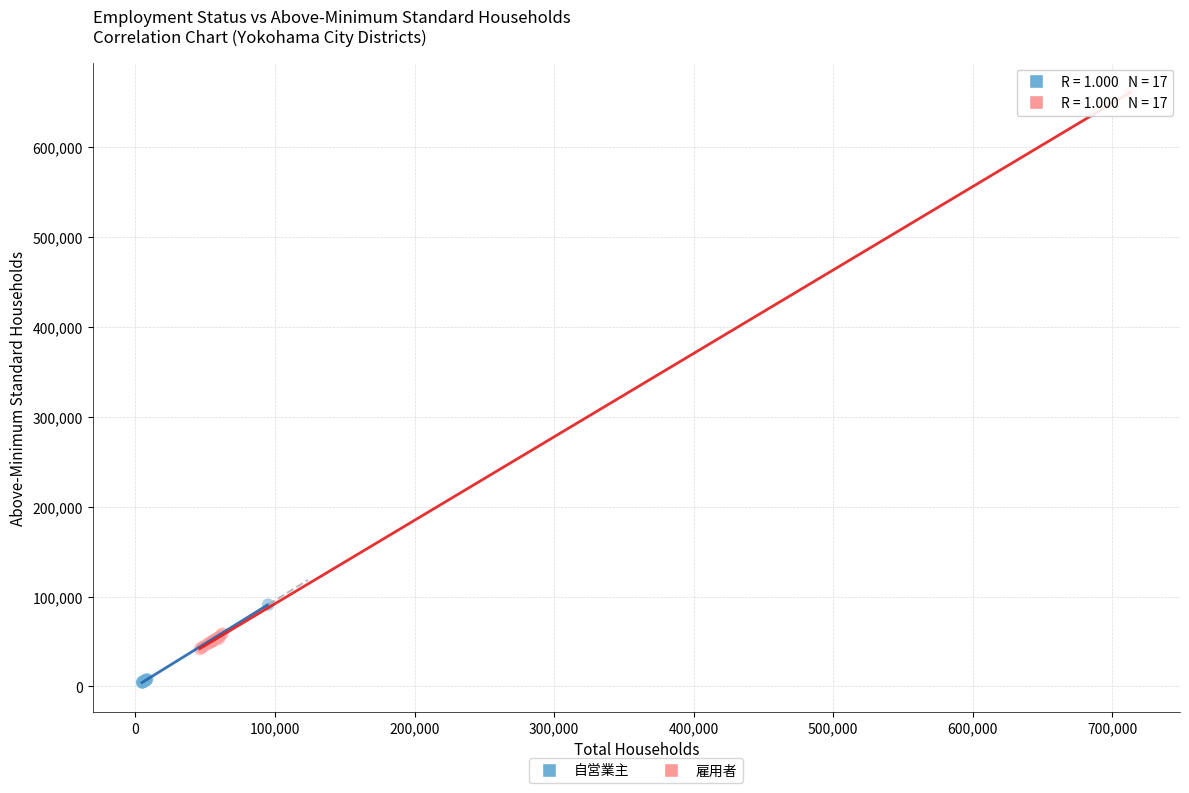

Which series contains the lowest Y value?

自営業主